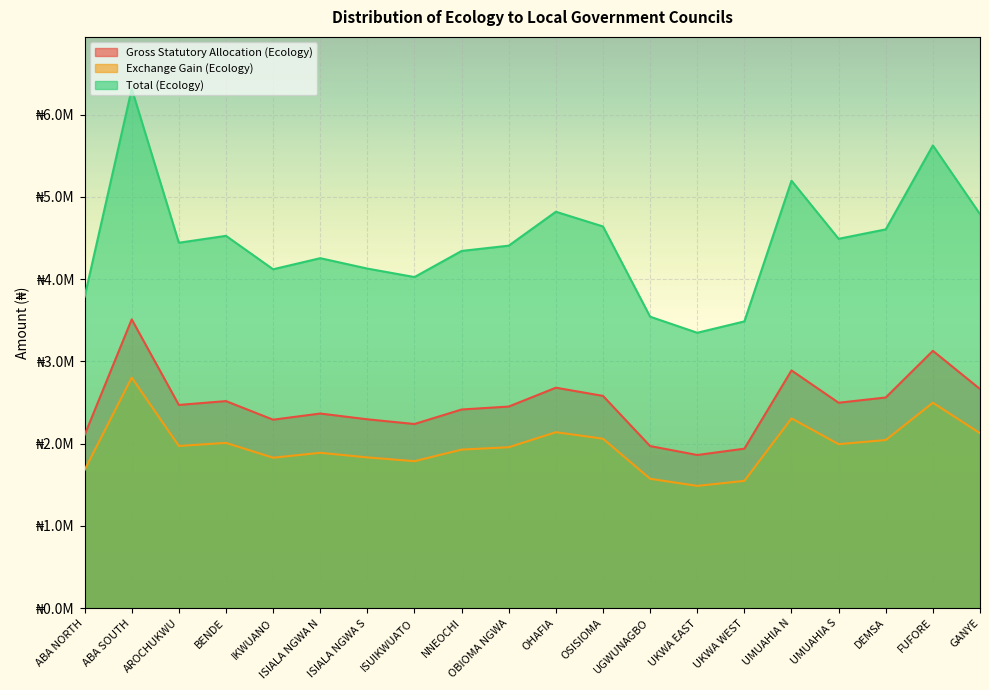

What is the maximum value shown in the chart?

6312312.8